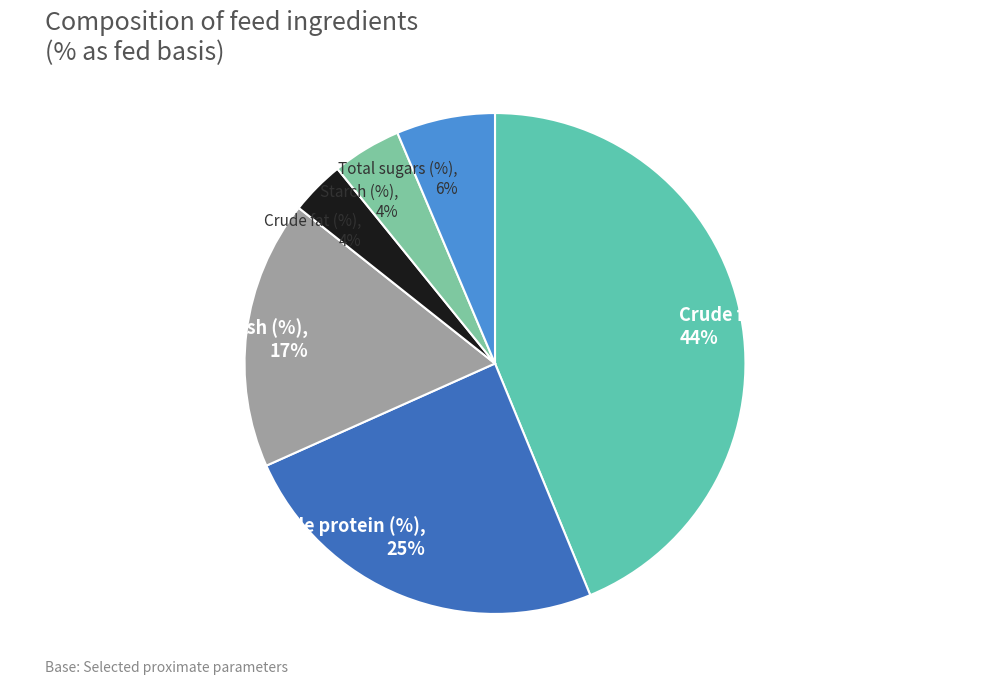

Which has a higher value, Crude fibre (%), 44% or Crude protein (%), 25%?

Crude fibre (%), 44%